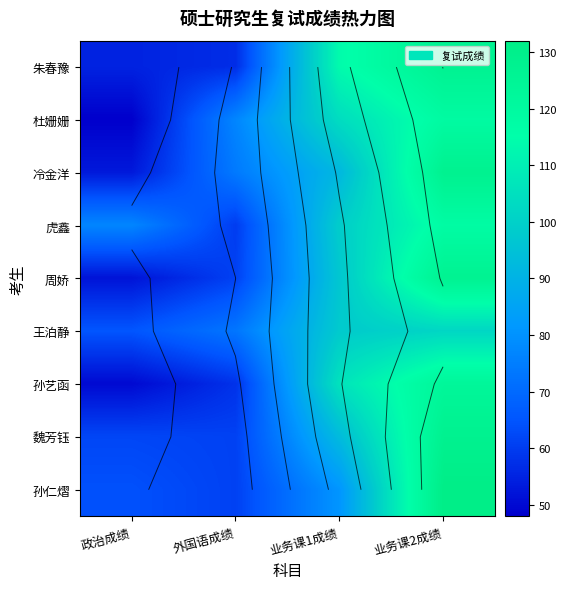

The 孙仁熠 series shows 115 at 政治成绩. True or false?

False